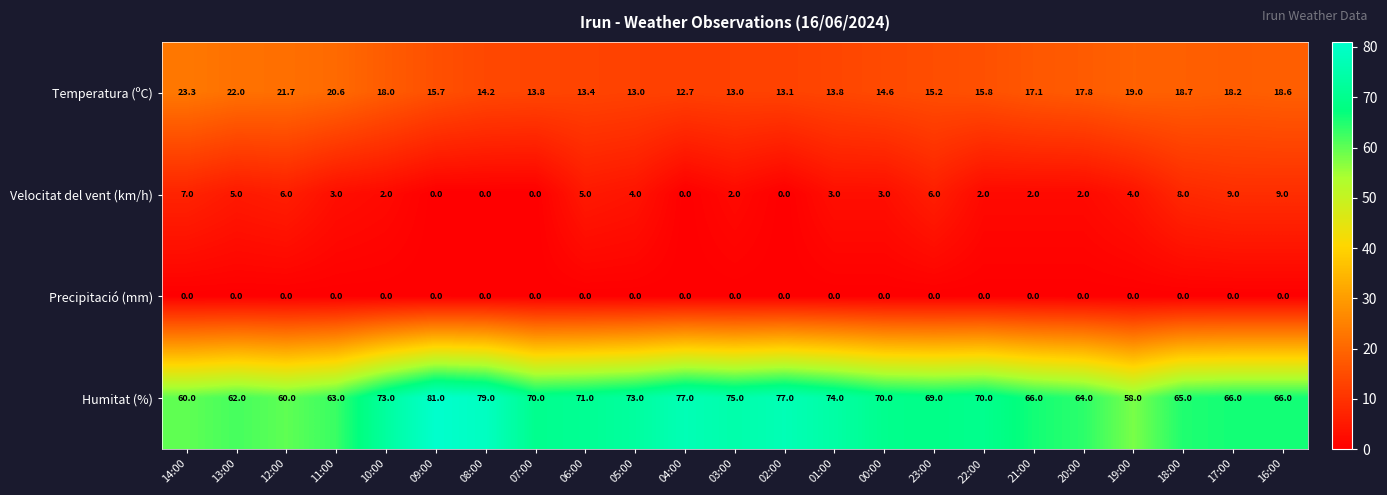

What is the highest value of the Velocitat del vent (km/h) series?

9.0